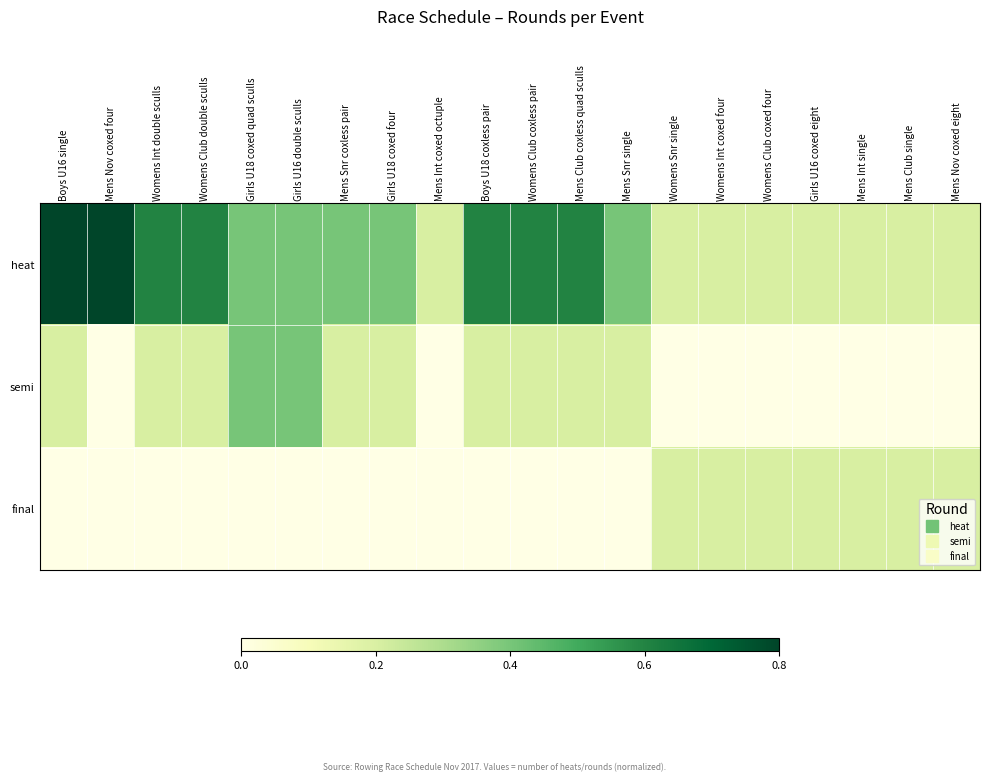

Count the number of data series in this chart.

3